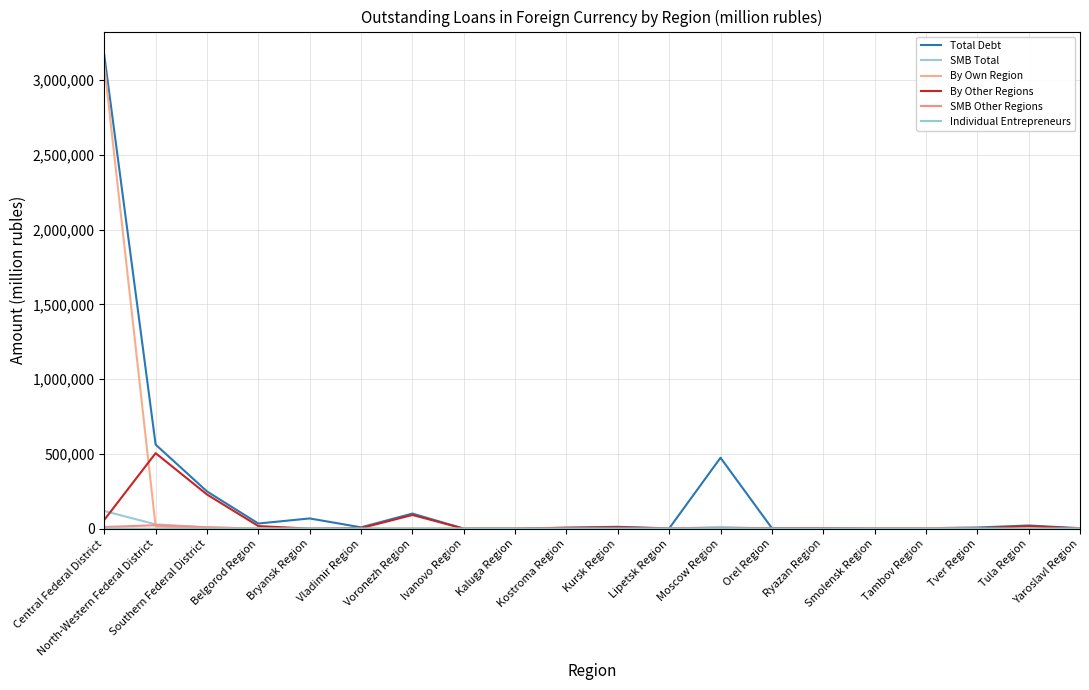

What is the difference between the maximum and minimum values in the By Other Regions series?

504812